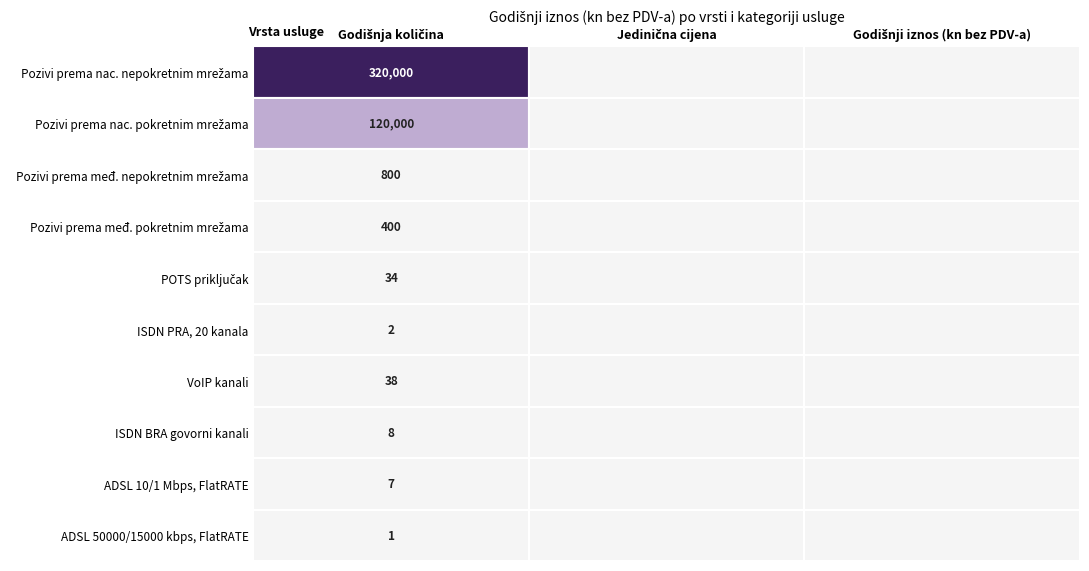

Count the number of data series in this chart.

10